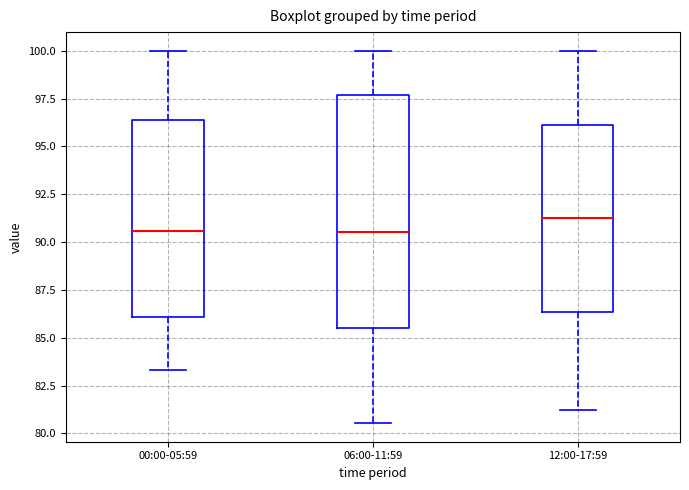

Where is the lower edge of the box for 00:00-05:59 on the y-axis? The values are not printed on the chart, so give them approximately, as read against the axis.

86.0